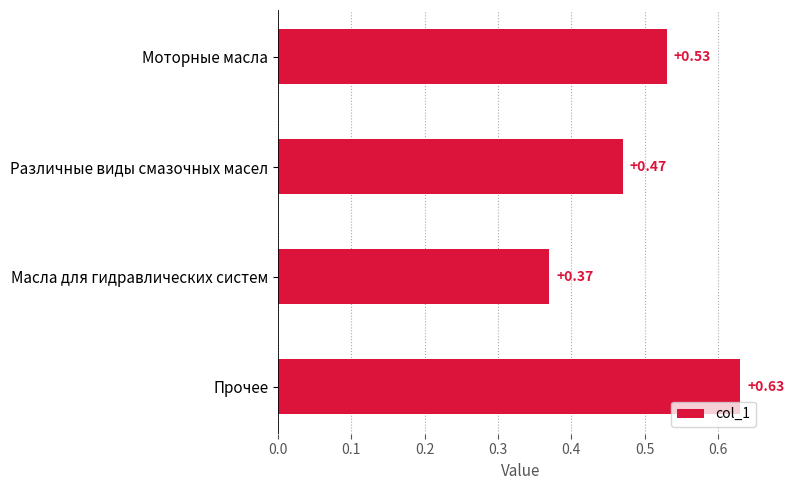

What is the difference between the maximum and minimum values?

0.3